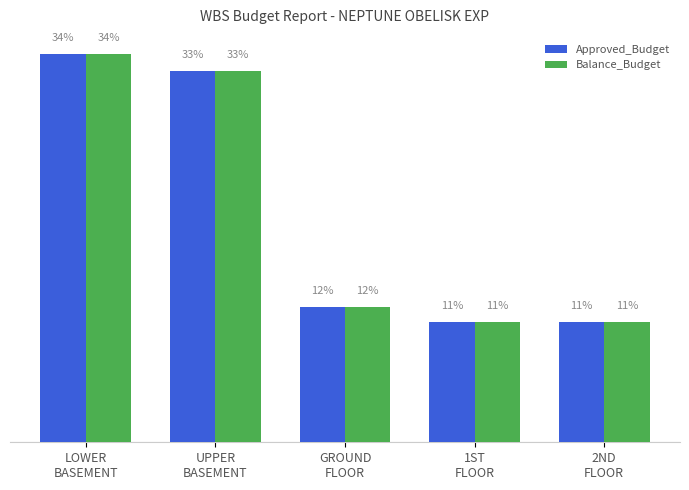

Which category has the lowest value in the Approved_Budget series?

1ST
FLOOR